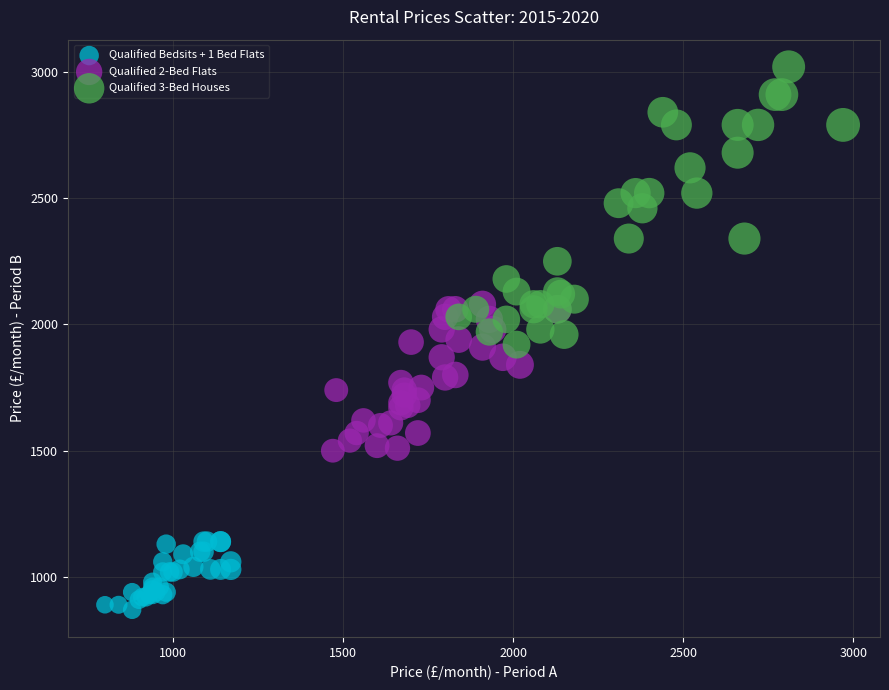

Which series reaches the minimum Y coordinate?

Qualified Bedsits + 1 Bed Flats